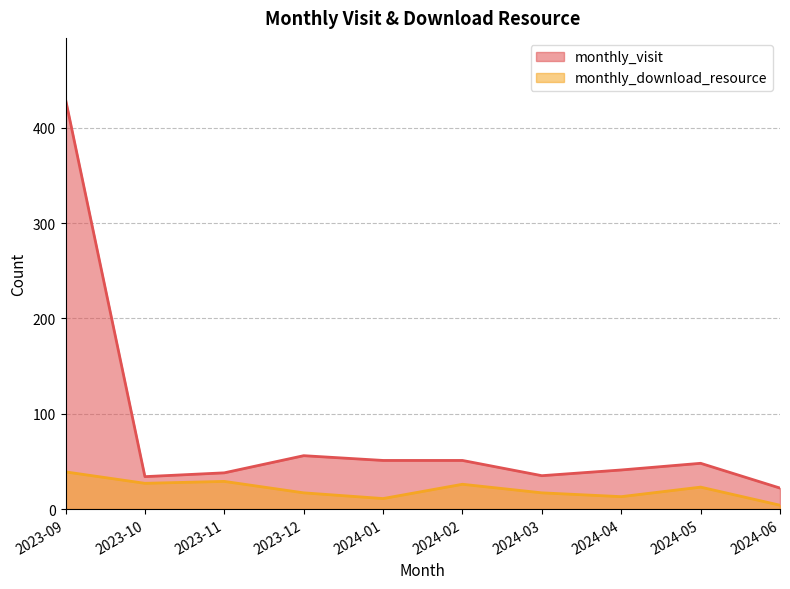

At which label is monthly_visit closest to 226?

2023-12